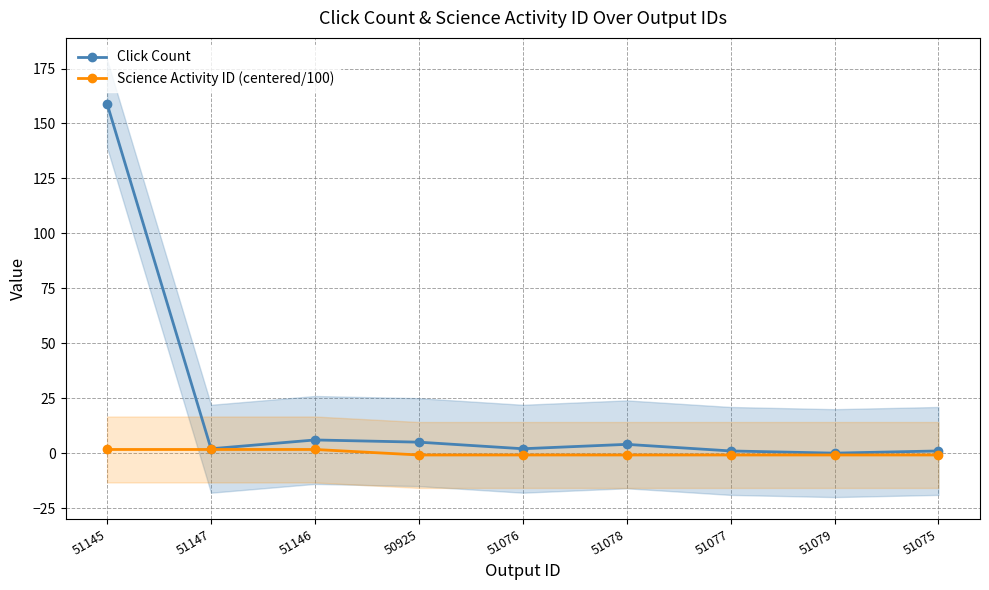

True or false: Science Activity ID (centered/100) has more than 2 points higher than both neighbors.

False